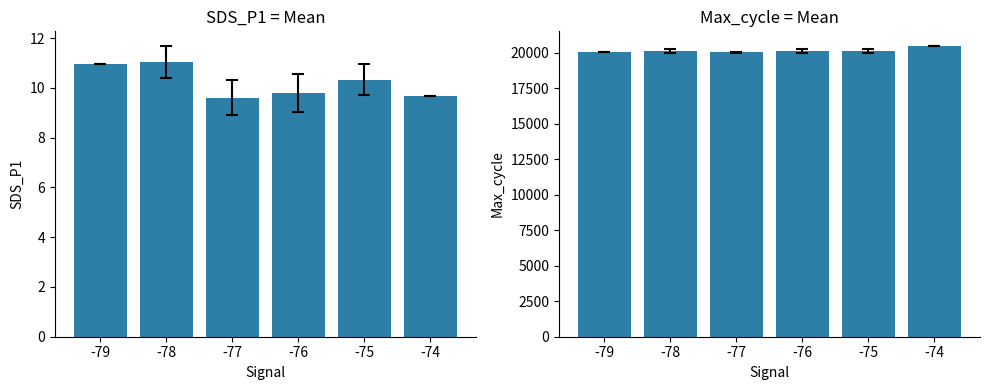

Which series has the largest total across all categories?

Max_cycle